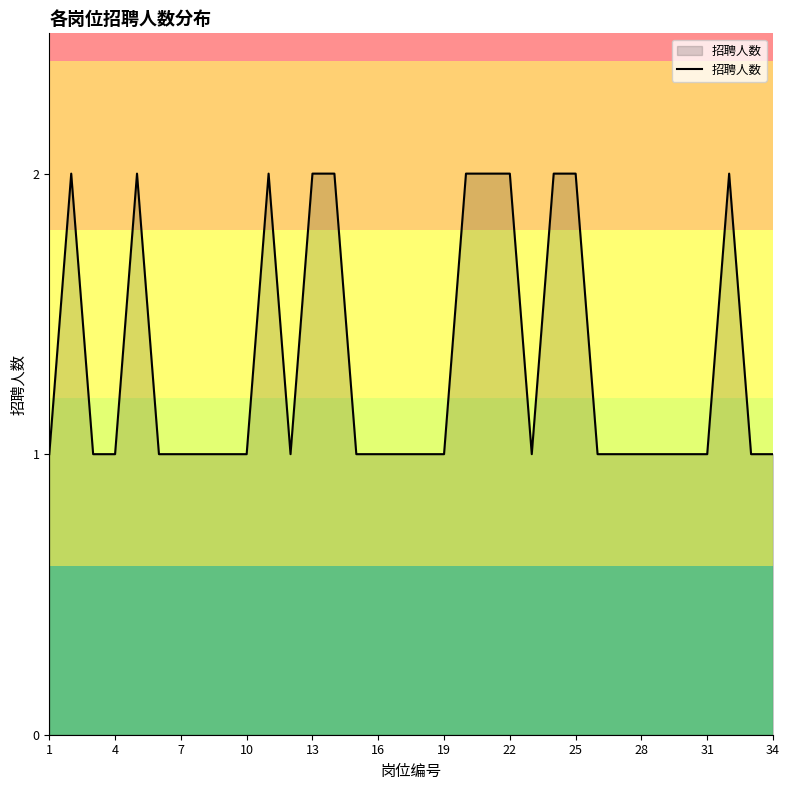

How many values are between 1 and 2?

34